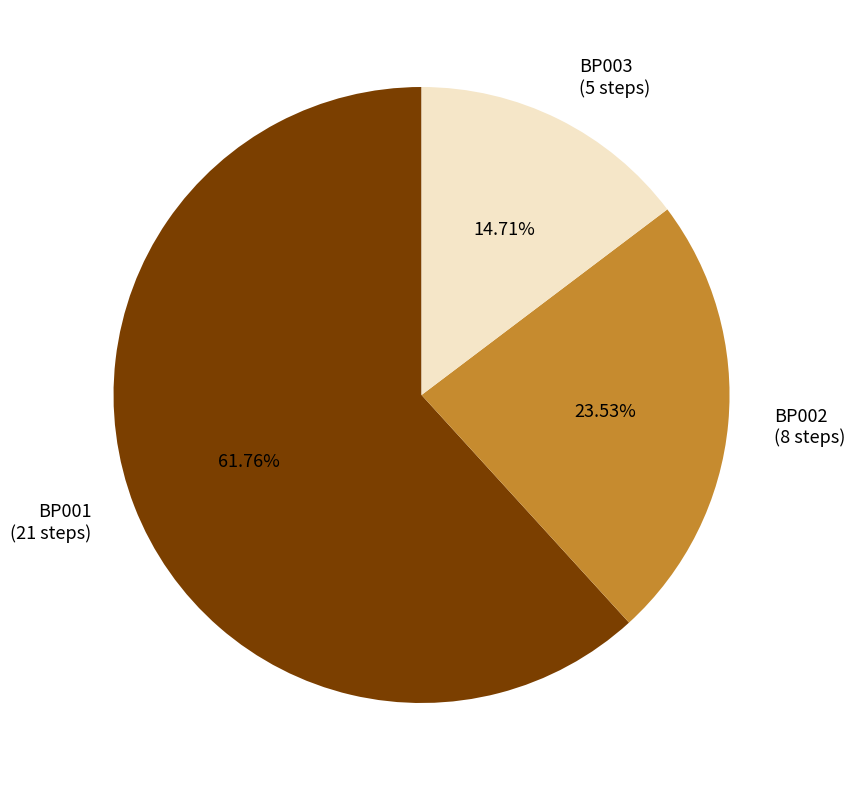

To the nearest percent, what is the difference between the largest and smallest slice percentages?

47%